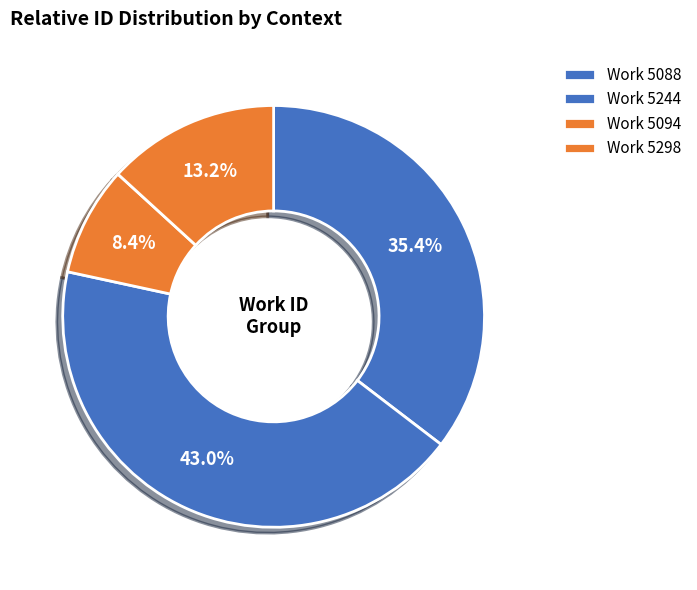

Is there any slice that represents more than half of the pie?

No